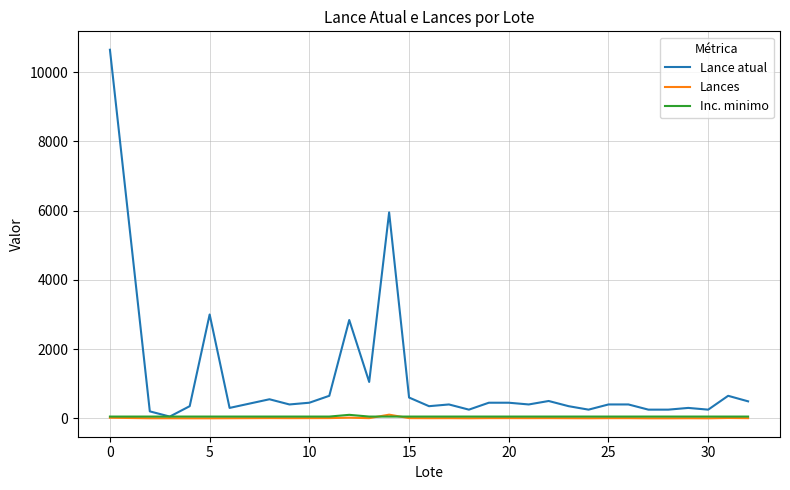

What is the maximum value for Lance atual?

10650